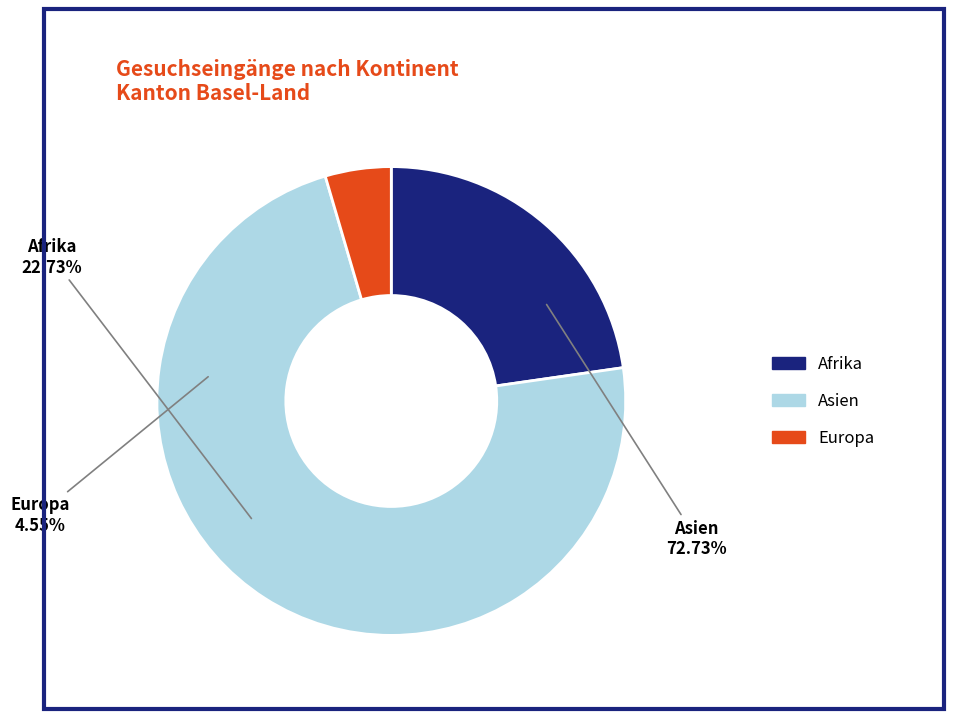

Is the sum of Asien and Europa greater than half?

Yes